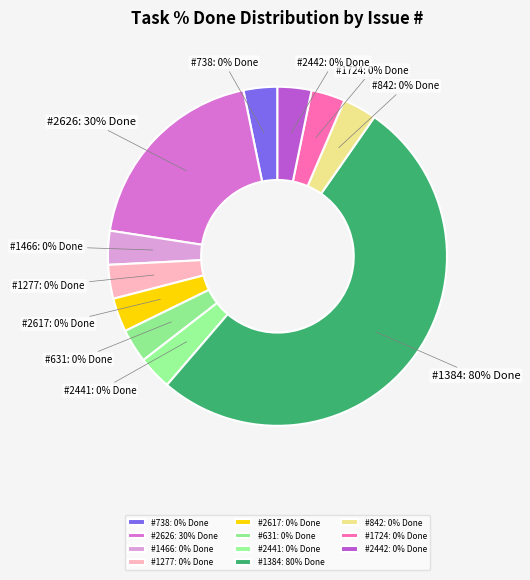

Which slice is the smallest?

738